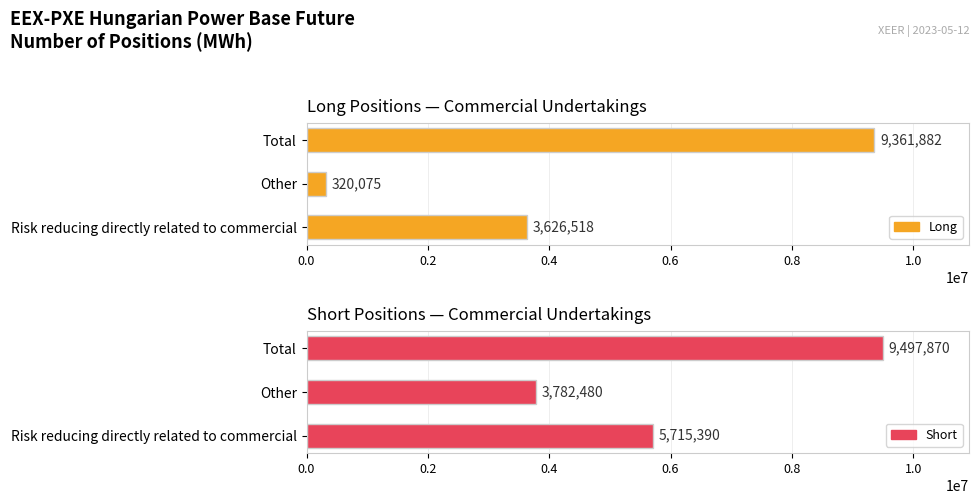

Reading right to left, transcribe all the data shown in this chart.

Long: 9361882	320075	3626518
Short: 9497870	3782480	5715390